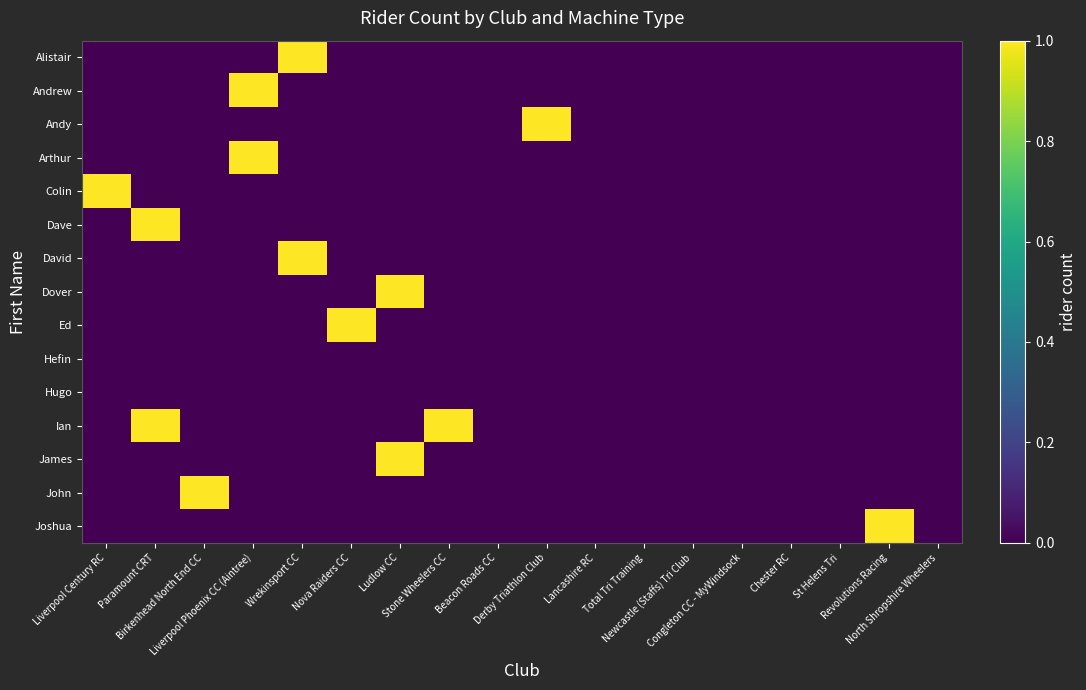

Rank the series by their maximum value, from lowest to highest.

Hefin, Hugo, Alistair, Andrew, Andy, Arthur, Colin, Dave, David, Dover, Ed, Ian, James, John, Joshua